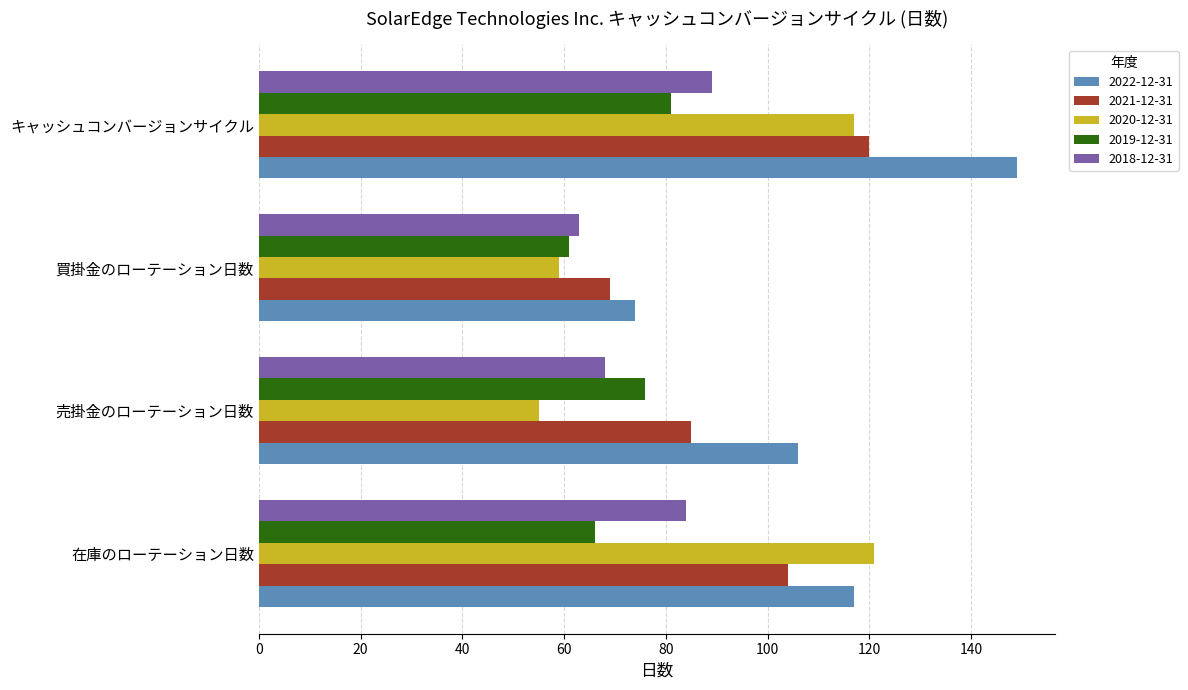

Between 在庫のローテーション日数 and 売掛金のローテーション日数, which series saw the biggest shift?

2020-12-31